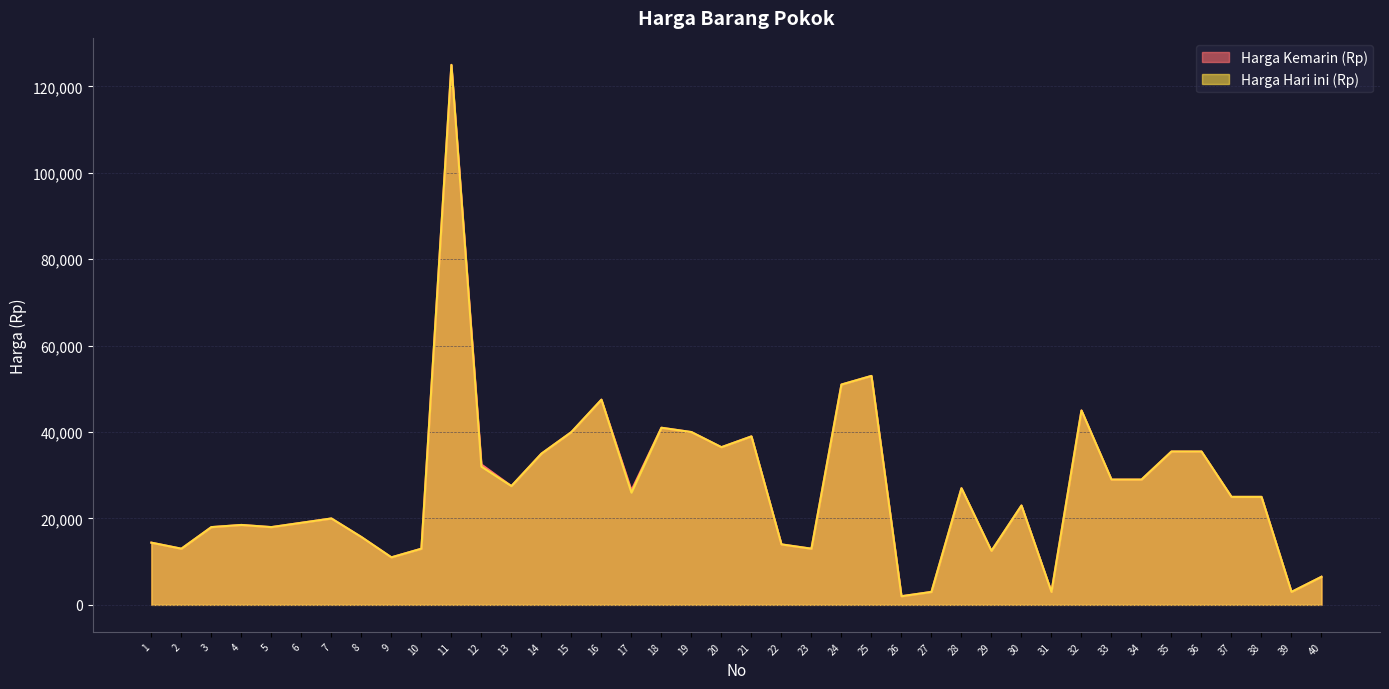

What is the value of the Harga Hari ini (Rp) point at the 40th from the left?

6500